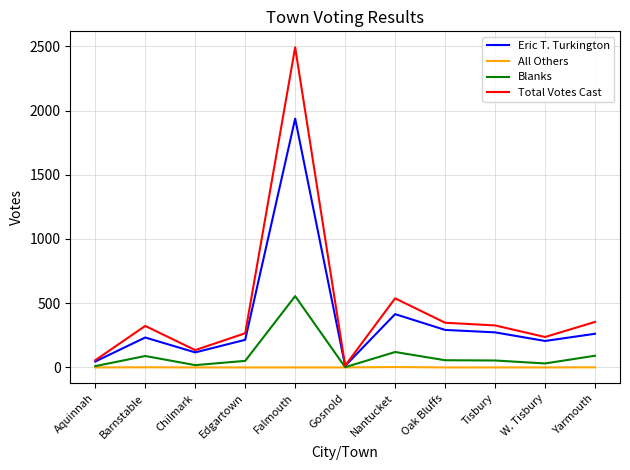

The value of All Others at W. Tisbury is 0. True or false?

True